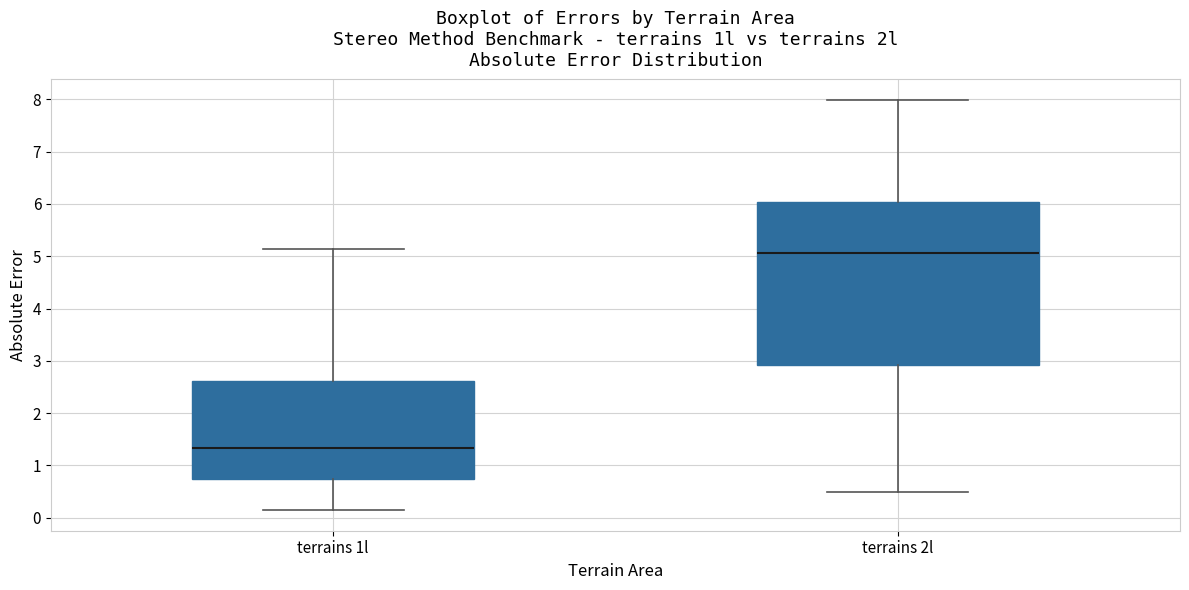

Comparing the boxes themselves (not the whiskers), which one is the tallest?

terrains 2l